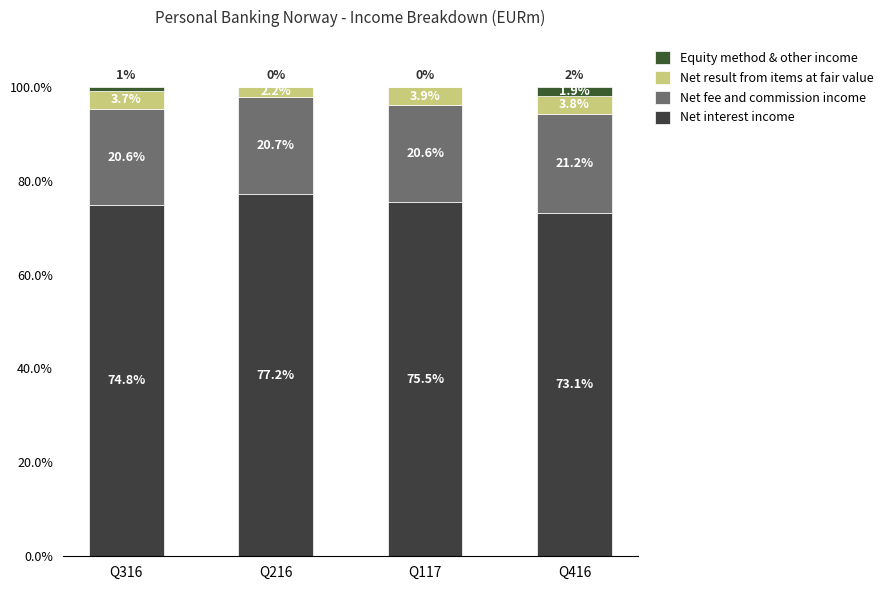

How many categories are shown in the chart?

4